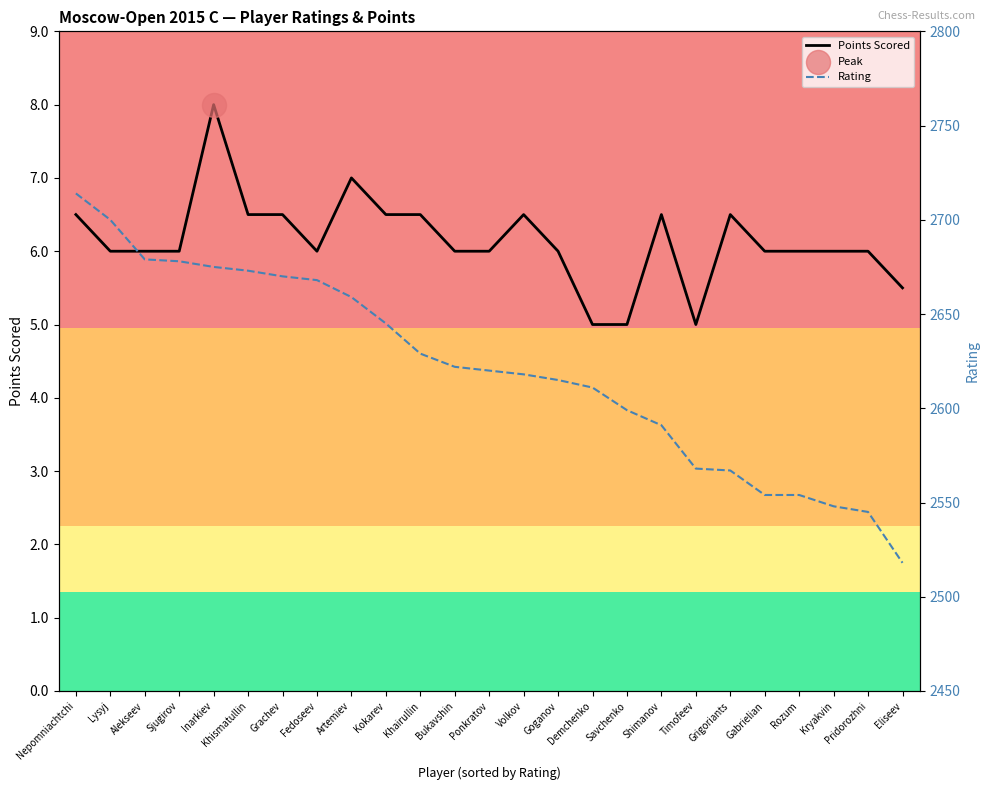

Which series reaches the minimum Y coordinate?

Points Scored